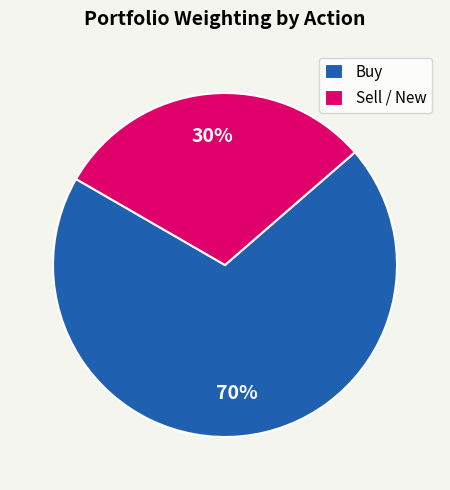

To the nearest percent, what is the average slice percentage?

50%